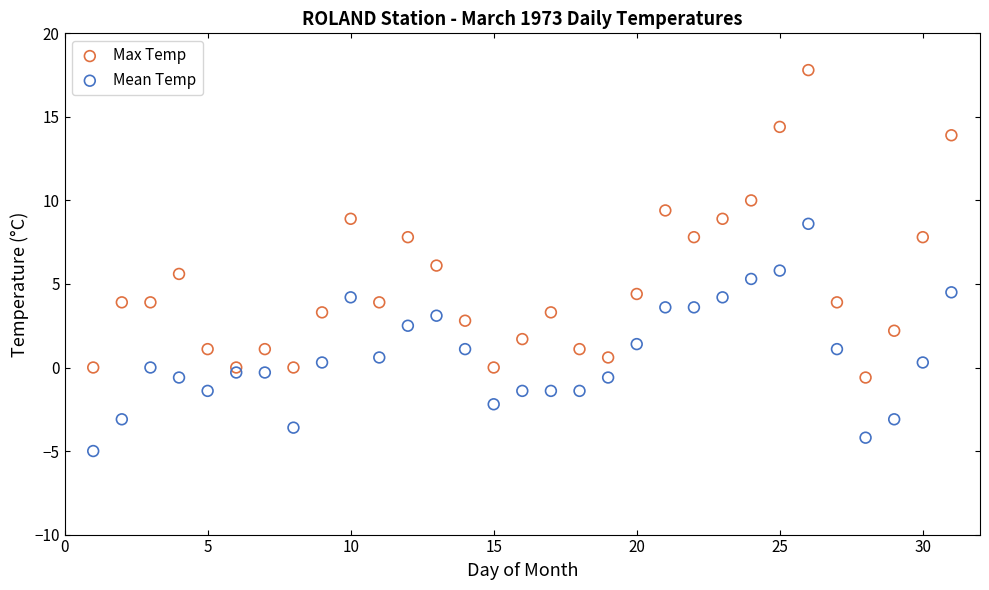

What are all the series names shown in the legend?

Max Temp, Mean Temp